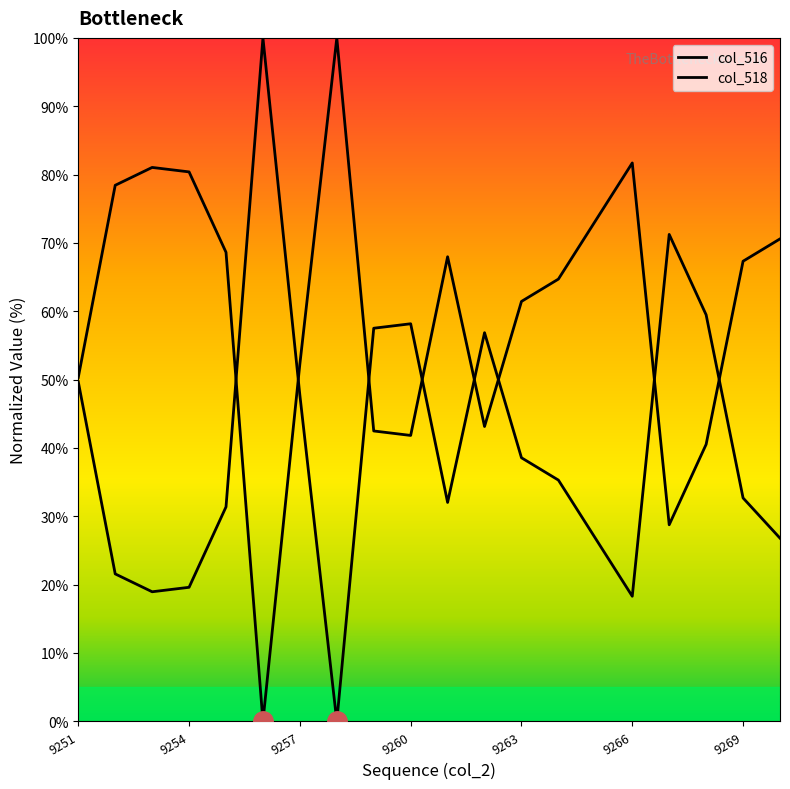

Between 9252 and 9255, which is larger?

9252